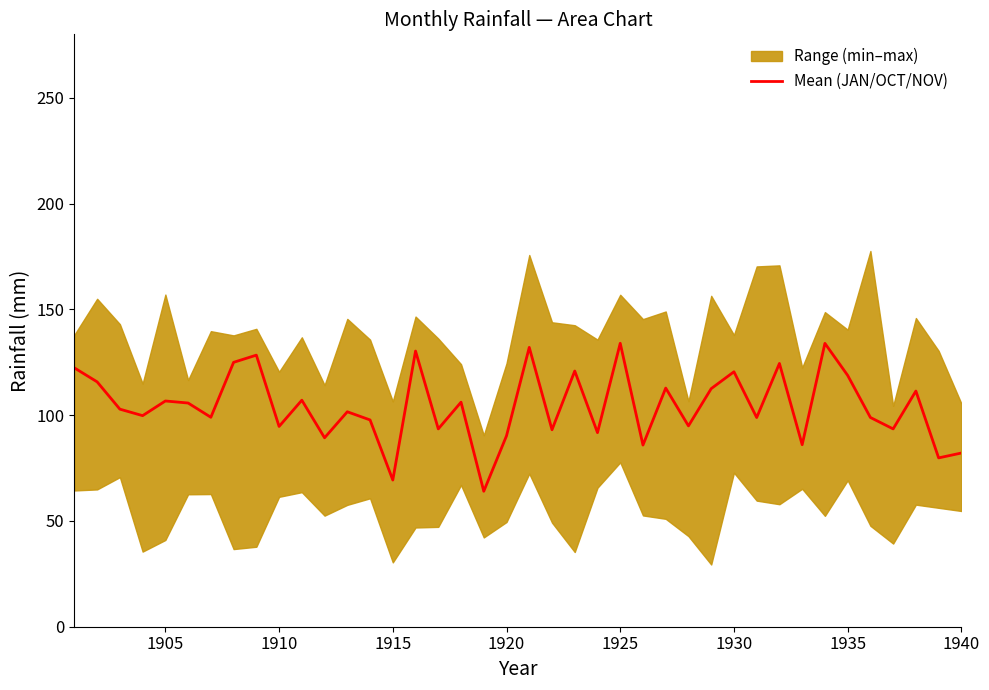

How many categories are shown in the chart?

40